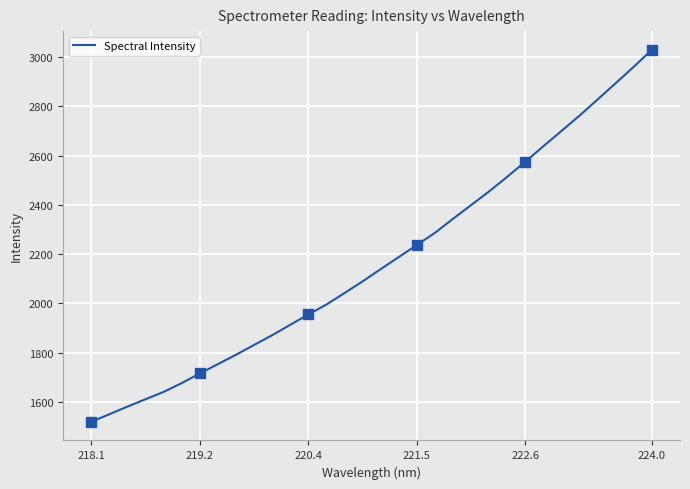

The Spectral Intensity series shows 659.1 at 222.6. True or false?

False